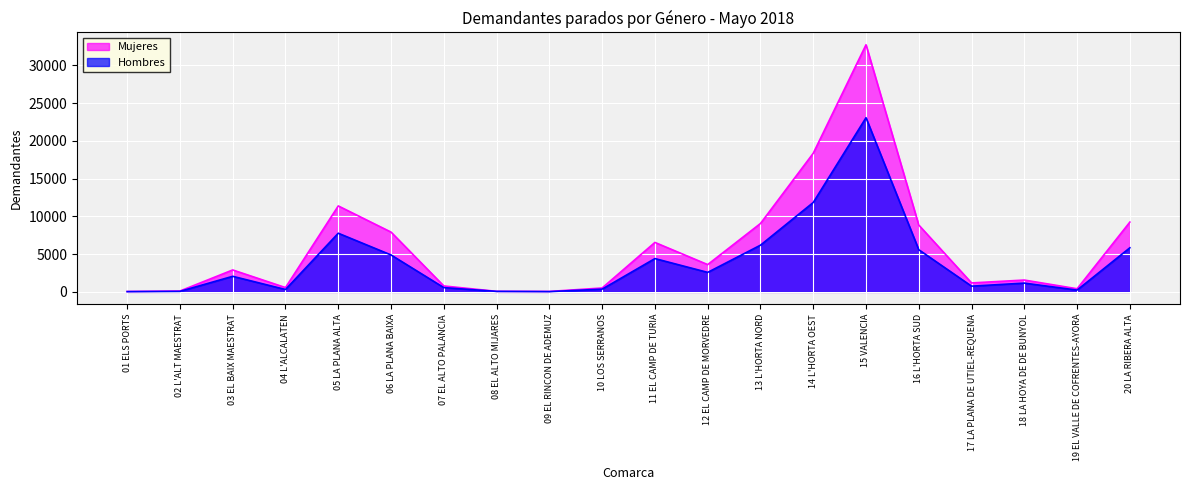

Is it true that Hombres equals 235 at 19 EL VALLE DE COFRENTES-AYORA?

True